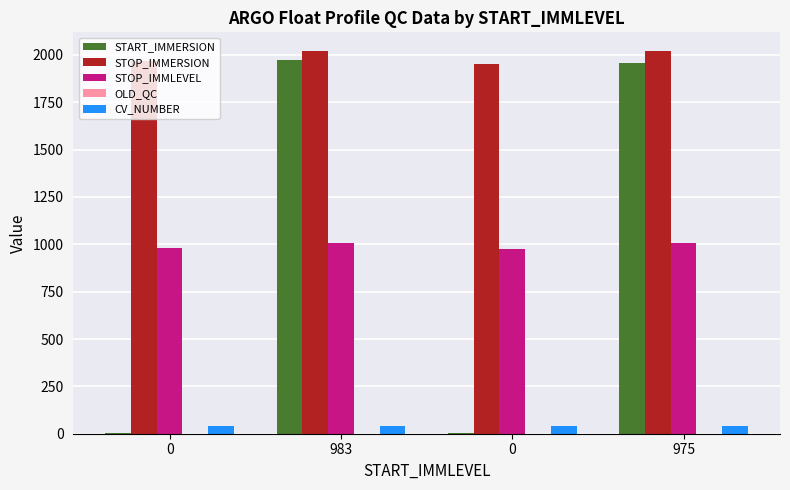

Rank the series by their maximum value, from lowest to highest.

OLD_QC, CV_NUMBER, STOP_IMMLEVEL, START_IMMERSION, STOP_IMMERSION